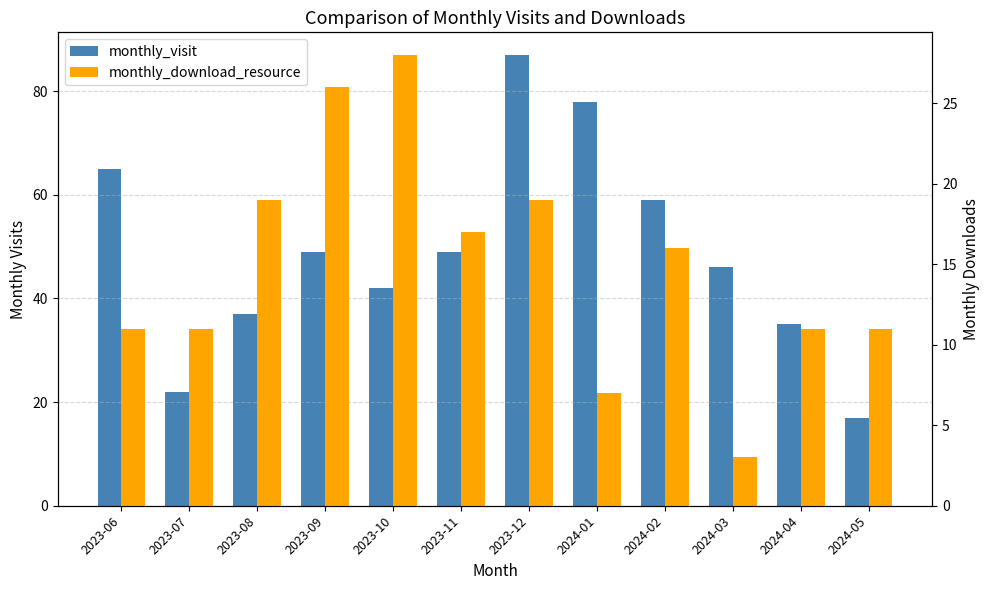

How many series are shown in this chart?

2